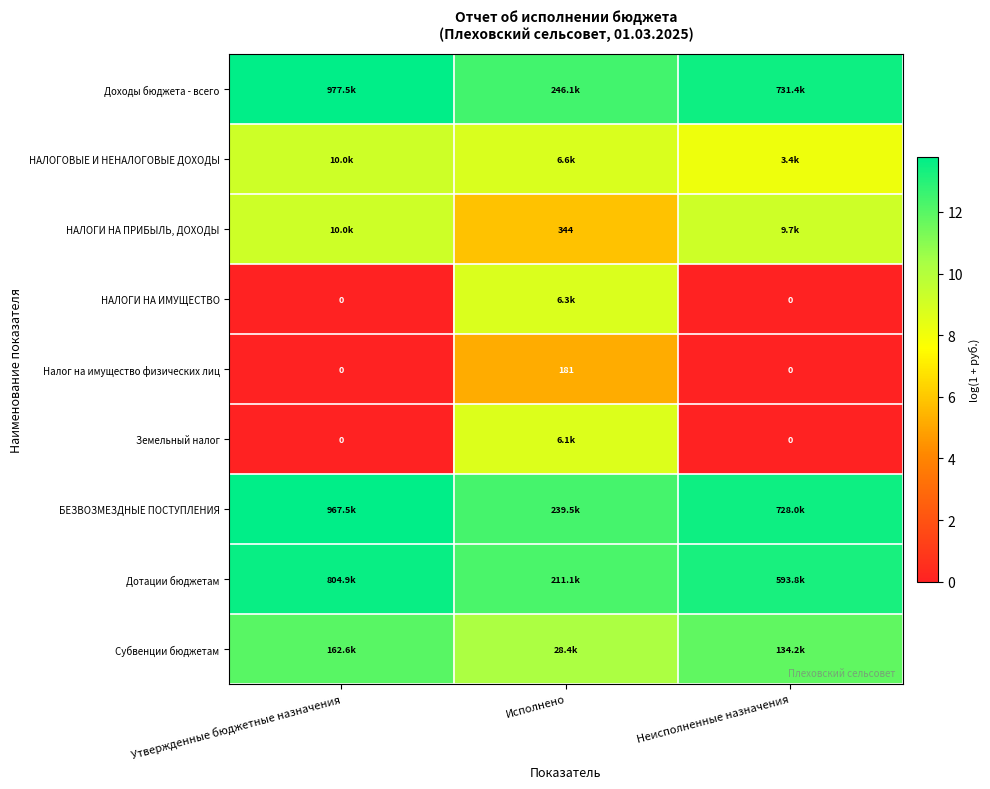

The Субвенции бюджетам series shows 13.6 at Исполнено. True or false?

False